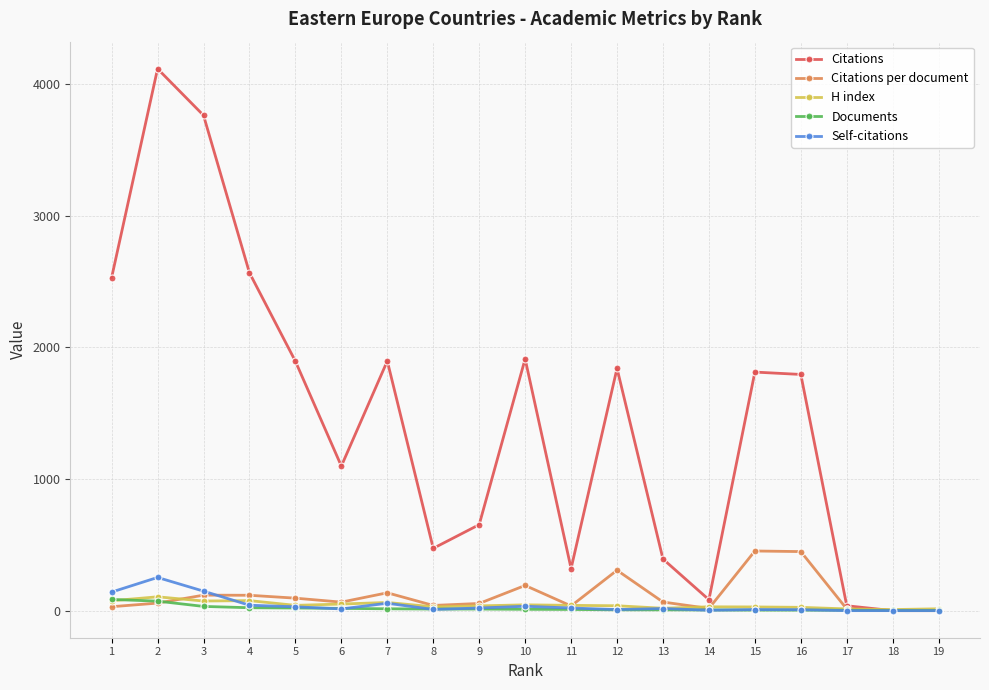

What is the minimum value for H index?

8.0